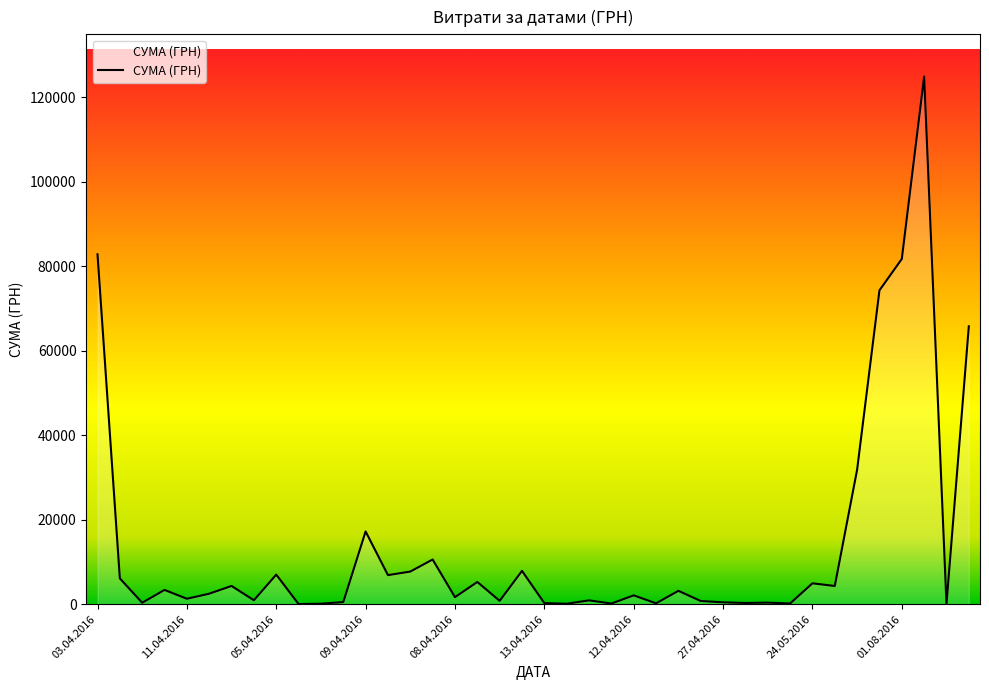

How many lines are shown in the chart?

1